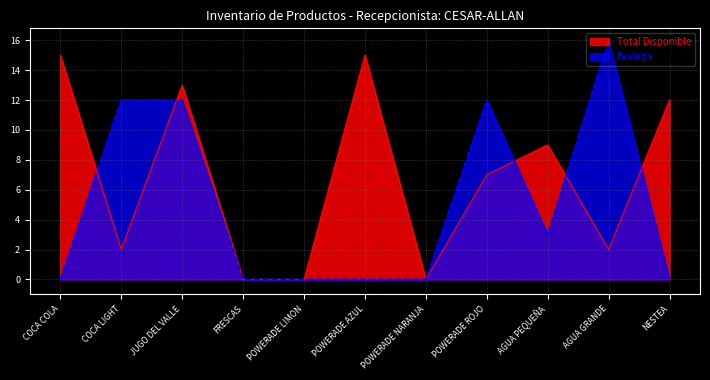

What position from the right is AGUA GRANDE?

2